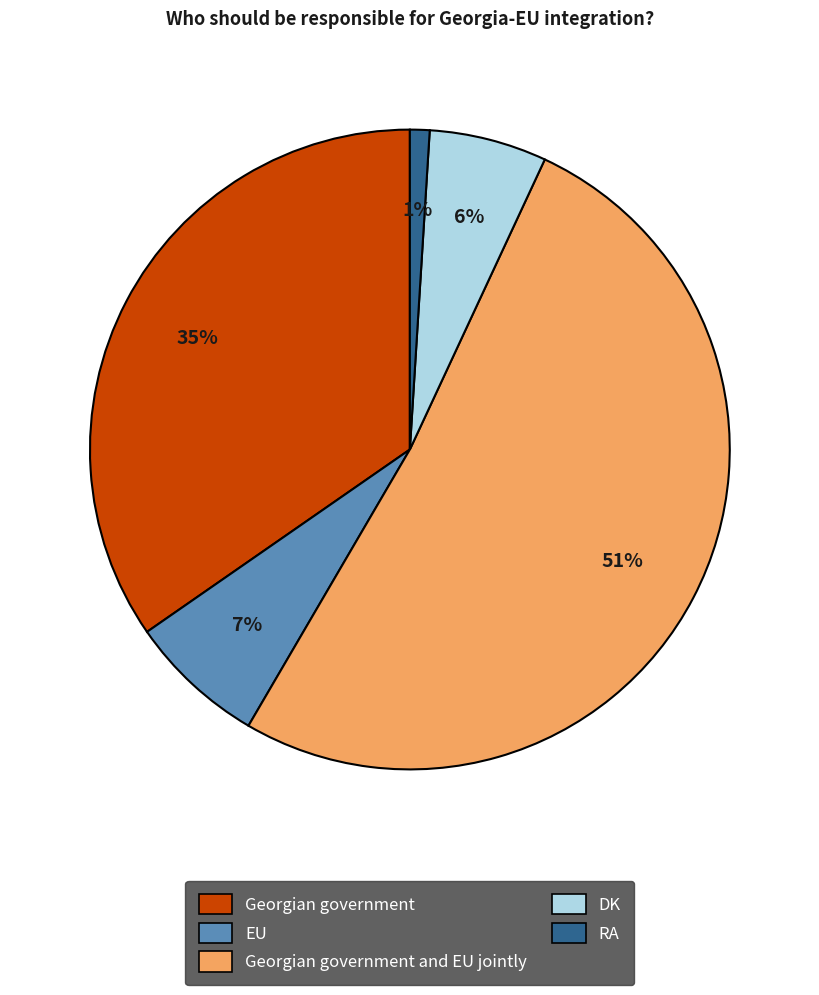

To the nearest percent, what is the difference between the largest and smallest slice percentages?

50%